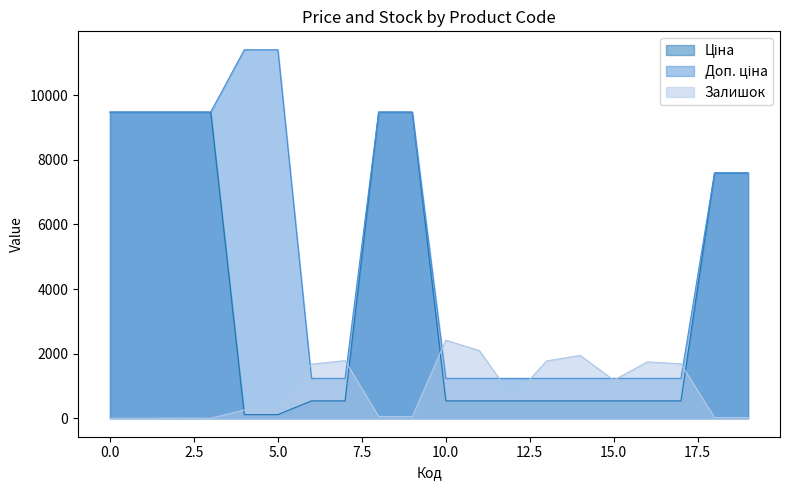

What is the difference between the highest and lowest values at 10.0?

1880.0